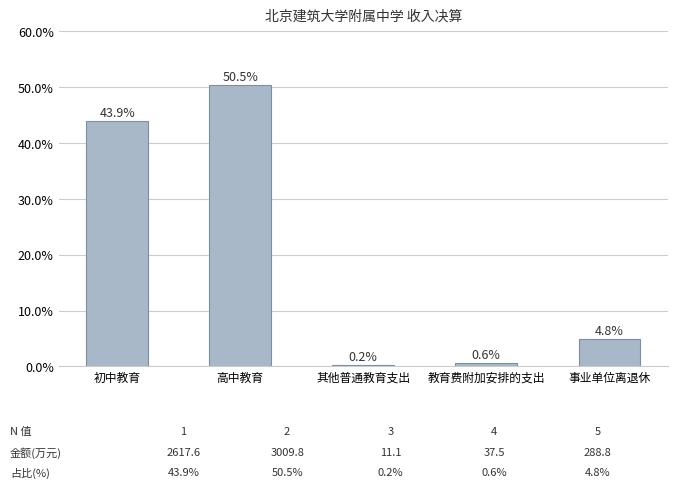

Rank the categories by value from lowest to highest.

其他普通教育支出, 教育费附加安排的支出, 事业单位离退休, 初中教育, 高中教育